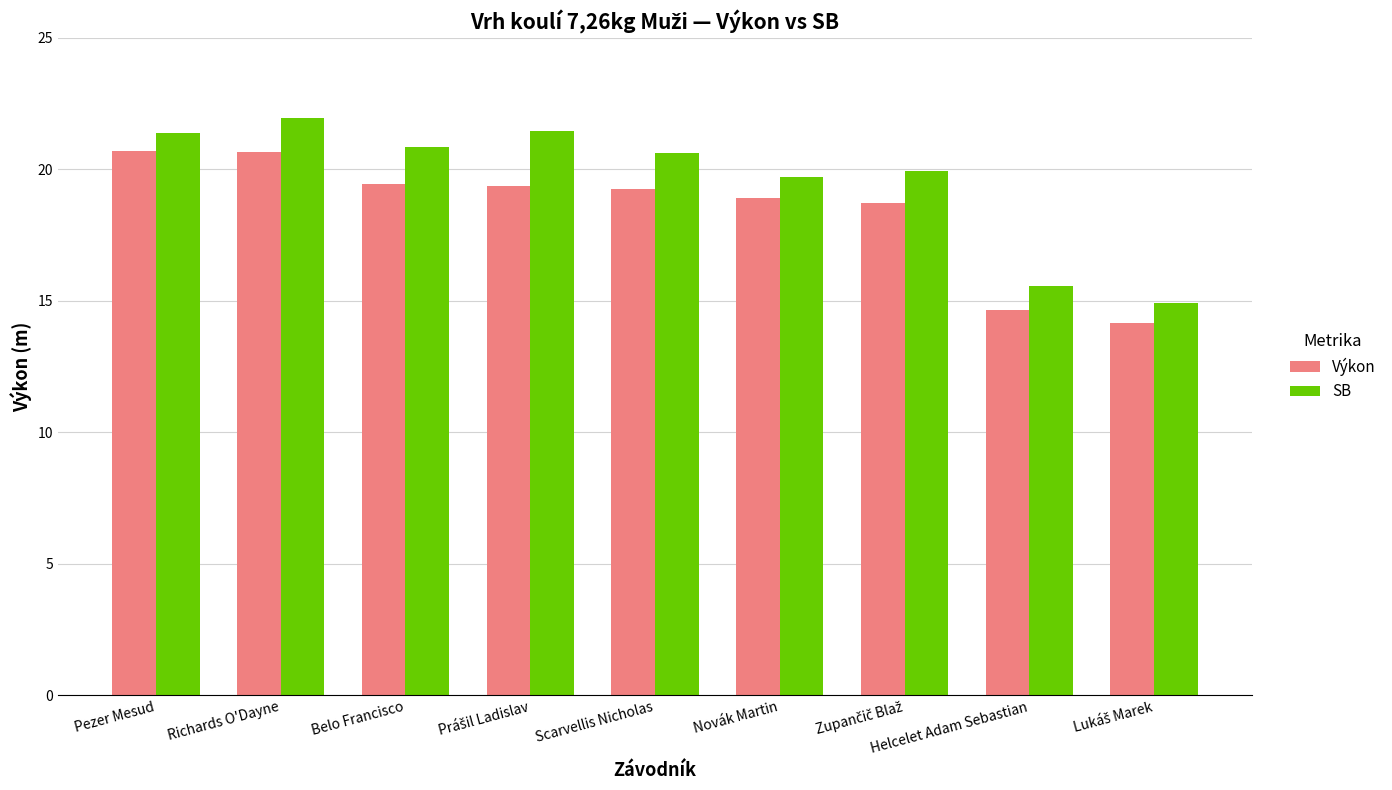

Which series has the widest spread of values?

SB